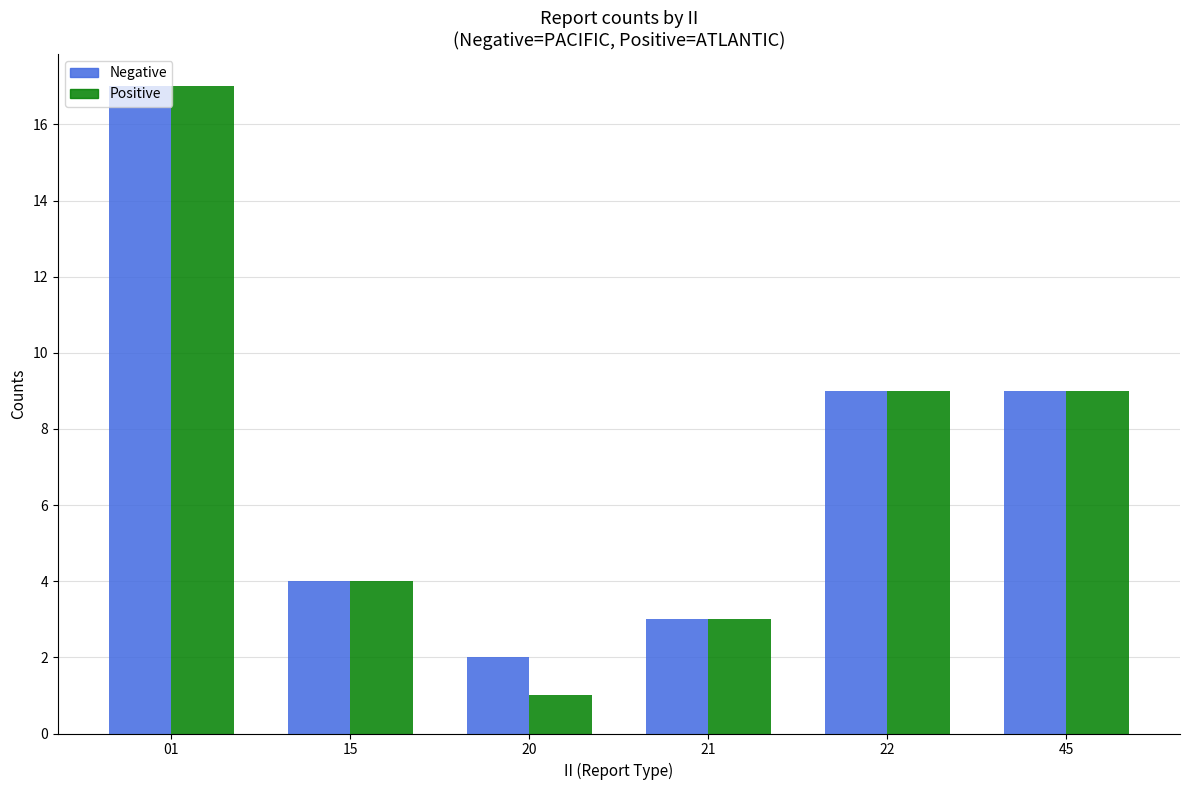

How many bars are there in total?

12